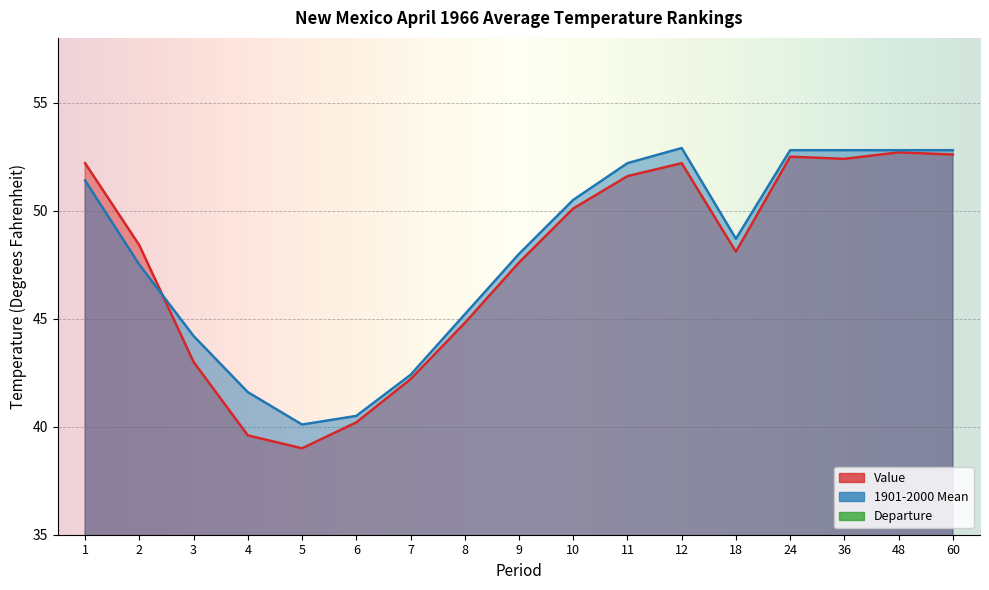

What is the value of the Departure point at the 1st from the left?

0.8